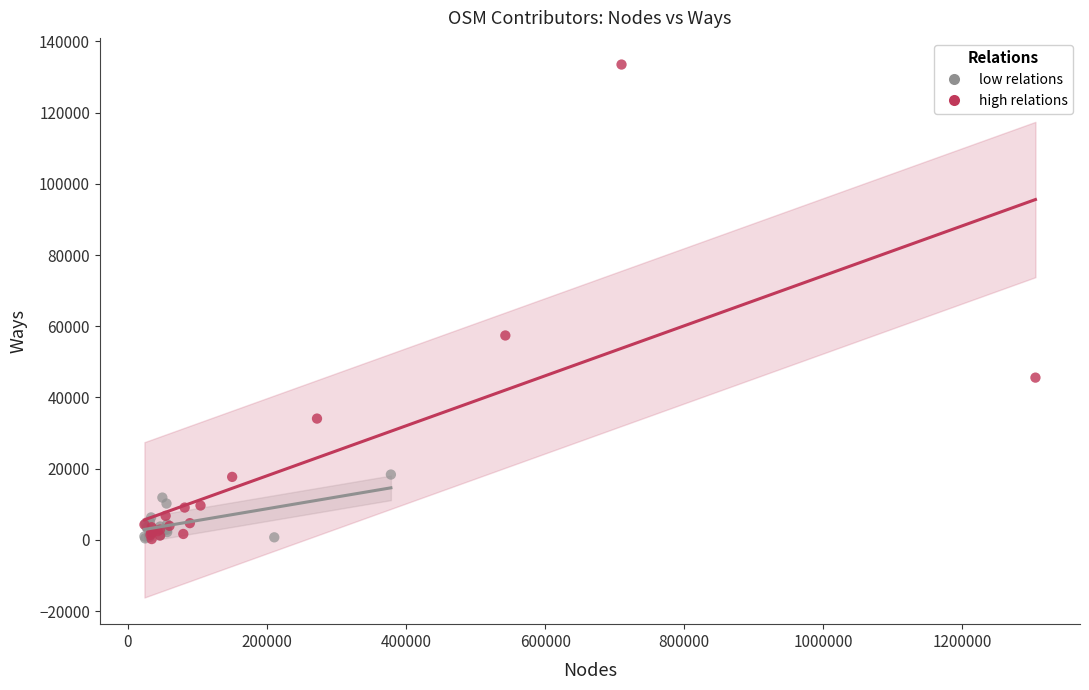

Which series has the widest spread of Y values?

high relations